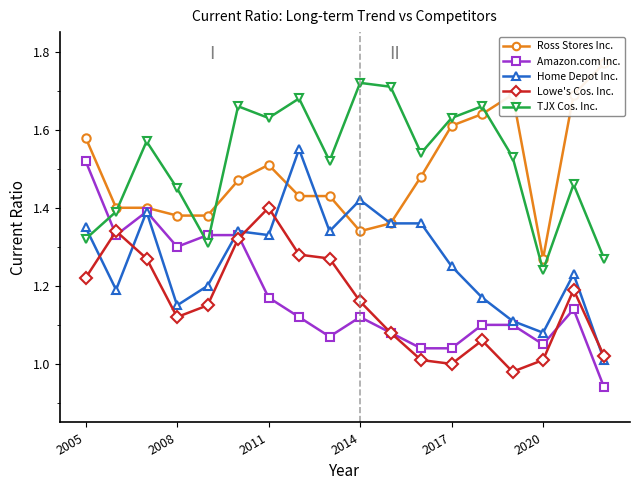

True or false: Amazon.com Inc. has more than 2 interior local peaks.

True